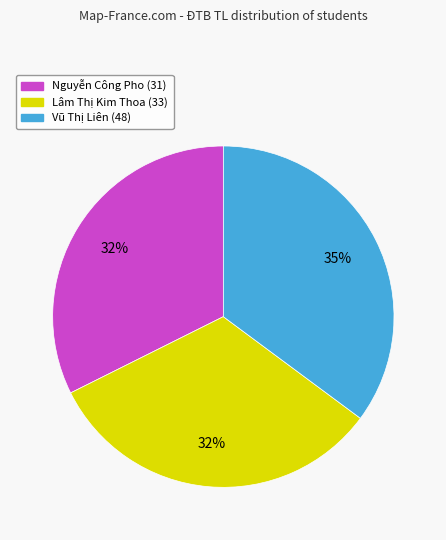

How many slices are in this pie chart?

3